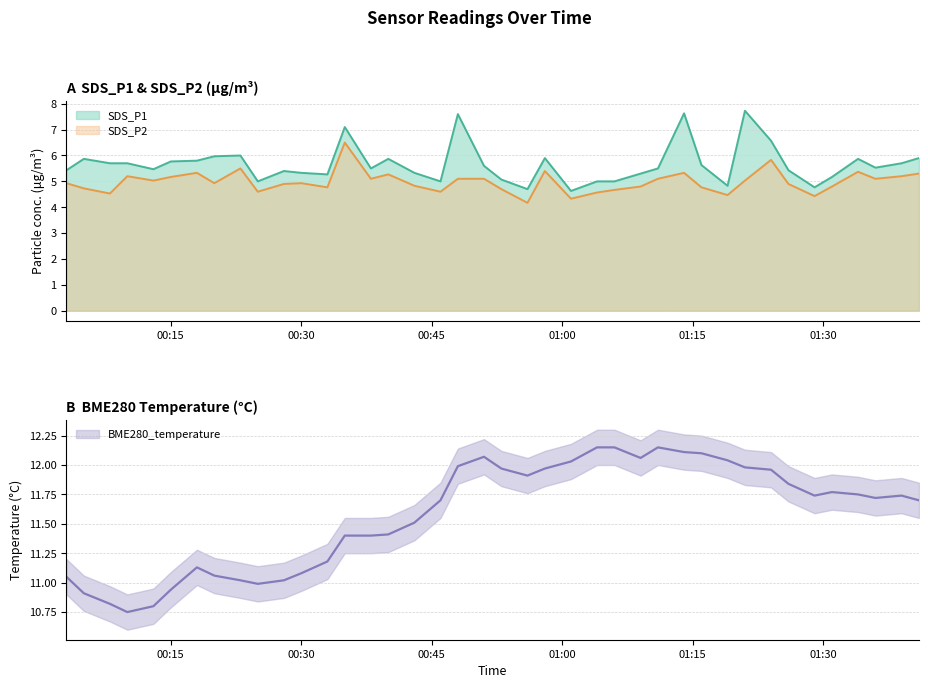

What is the total value across all series at 2022/06/14 01:39?

22.6